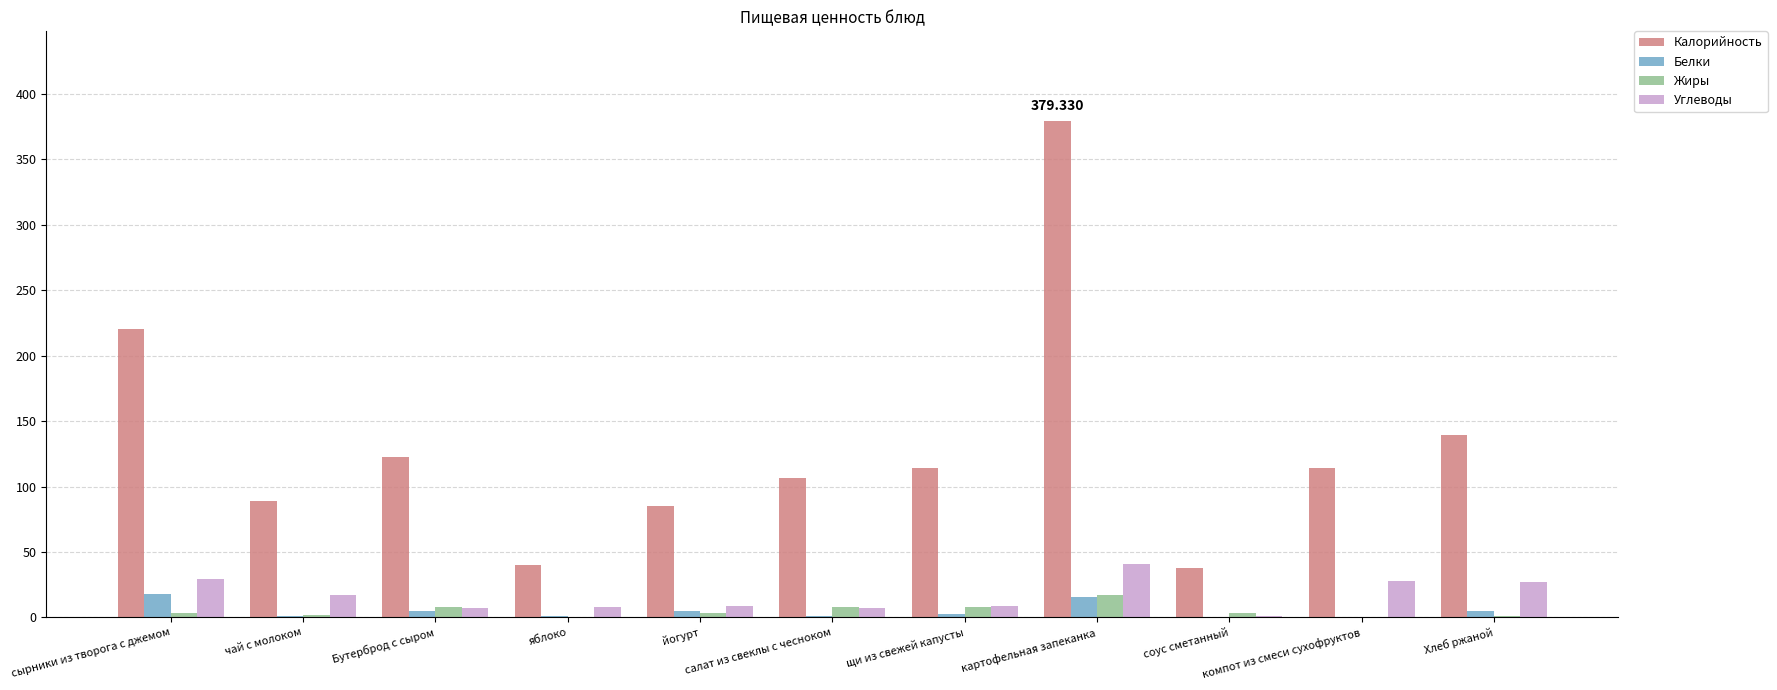

Which series has the largest total across all categories?

Калорийность